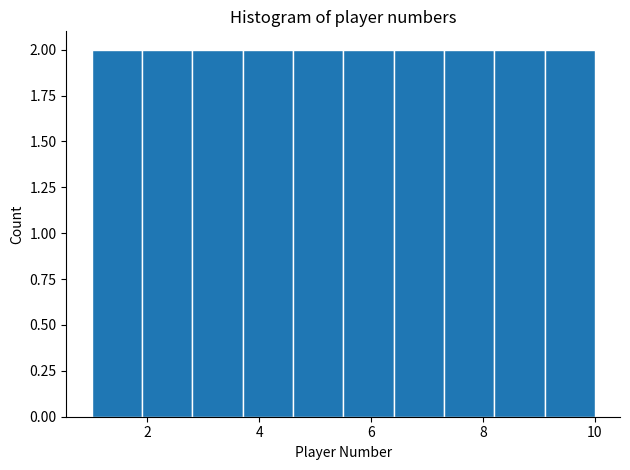

How tall is the bar that spans 1.0 to 1.9 on the x-axis? Neither the bar edges nor the heights are printed on the chart, so give them approximately, as read against the axes.

2